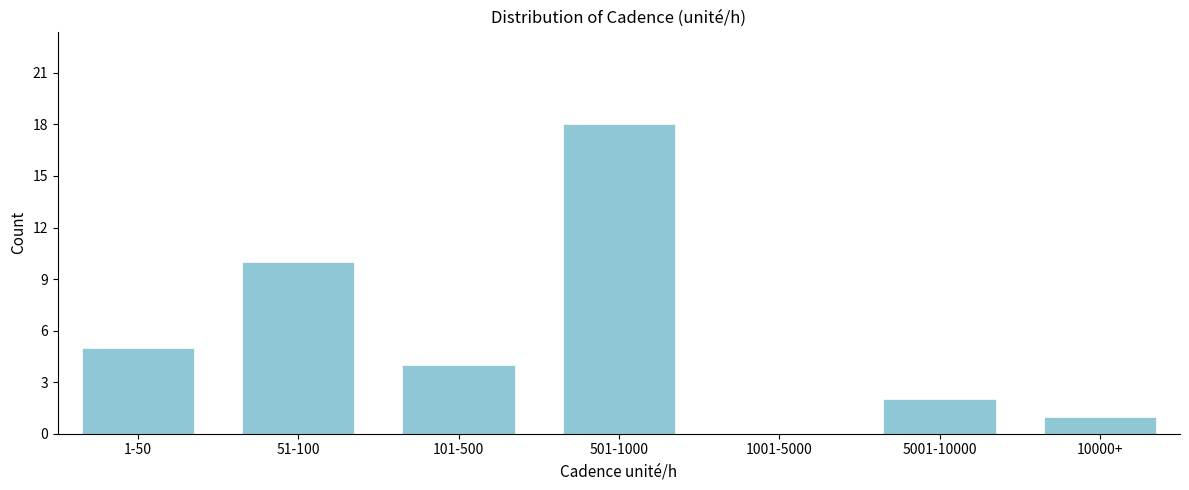

Reading left to right, list all the values displayed in this chart.

1-50=5	51-100=10	101-500=4	501-1000=18	1001-5000=0	5001-10000=2	10000+=1